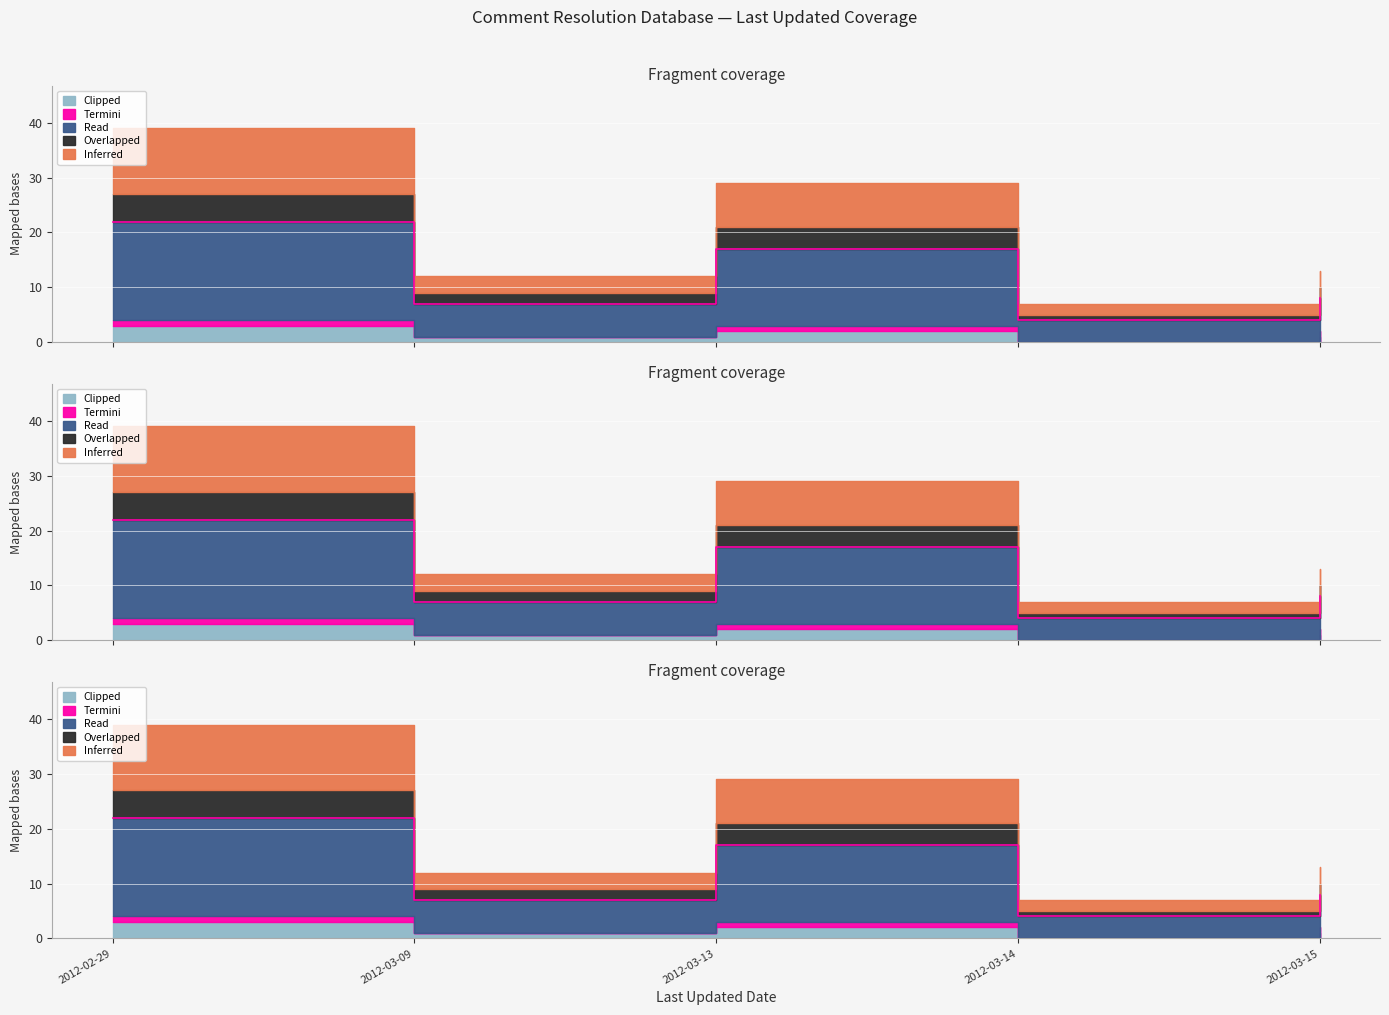

Is the value of Inferred at 2012-02-29 greater than the value of Read at 2012-02-29?

No